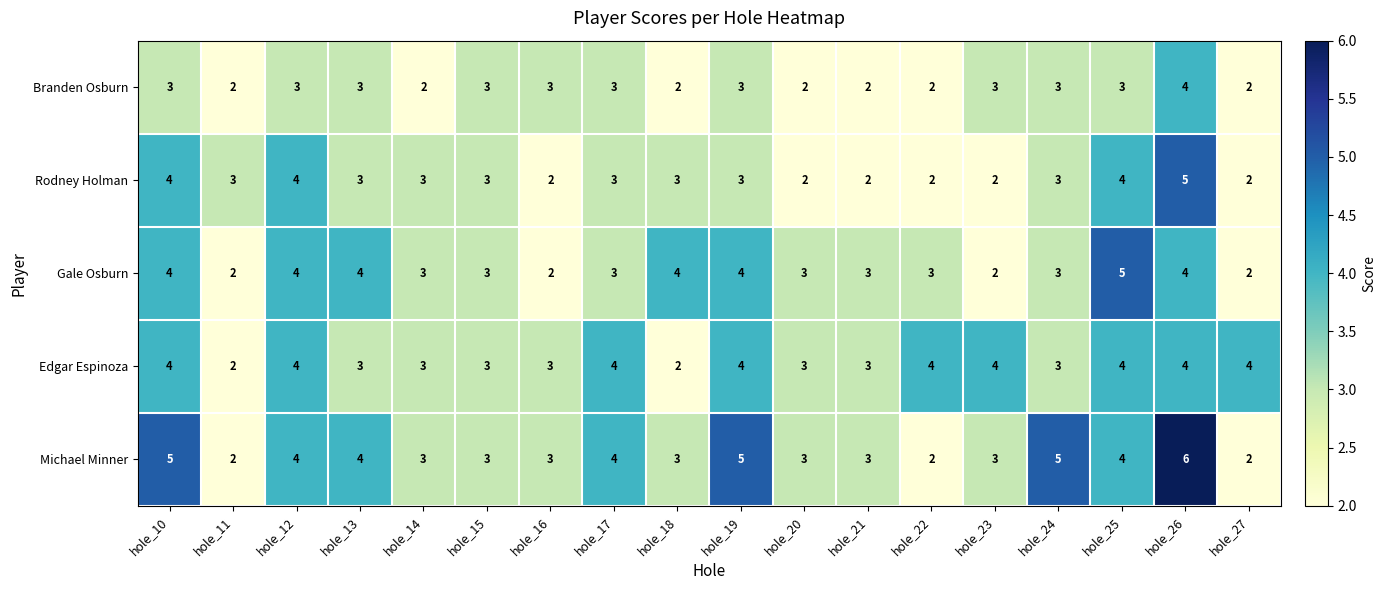

What is the total value across all series at hole_15?

15